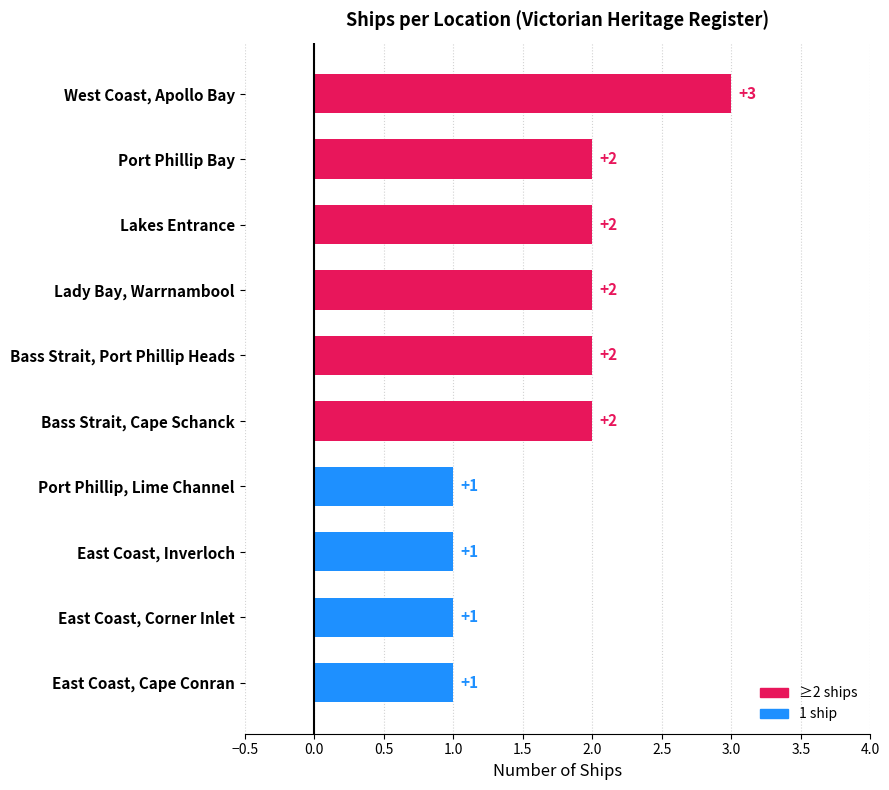

True or false: the data shows 2 at Port Phillip Bay.

True